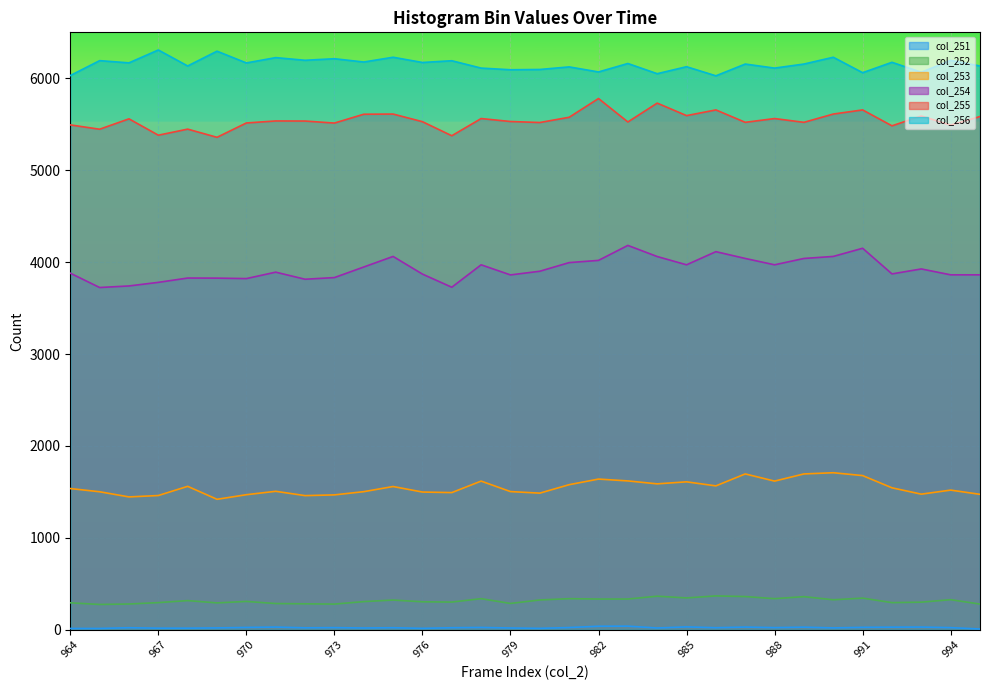

What is the spread (max minus min) of values at 974?

6157